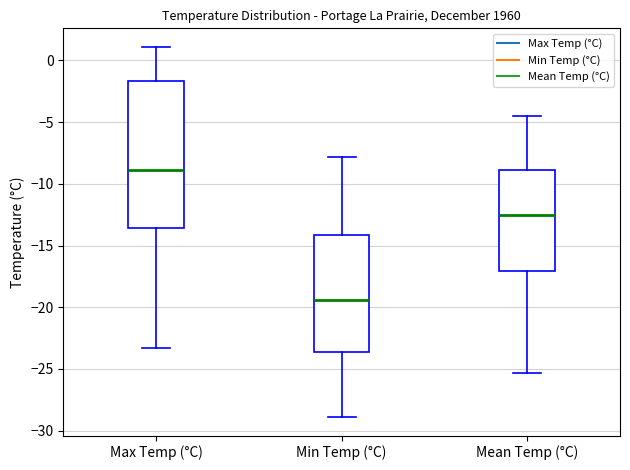

Reading left to right, read every box against the y-axis: the position of its median line, the range the box covers, and the ends of its whiskers. The values are not printed on the chart, so give them approximately, as read against the axis.

Max Temp (°C): median -9.0, box -13.5 to -1.5, whiskers -23.5 to 1.0
Min Temp (°C): median -19.5, box -23.5 to -14.0, whiskers -29.0 to -8.0
Mean Temp (°C): median -12.5, box -17.0 to -9.0, whiskers -25.5 to -4.5